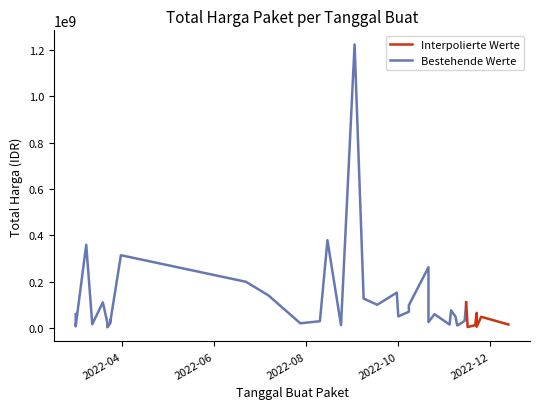

What is the maximum value shown in the chart?

1224682000